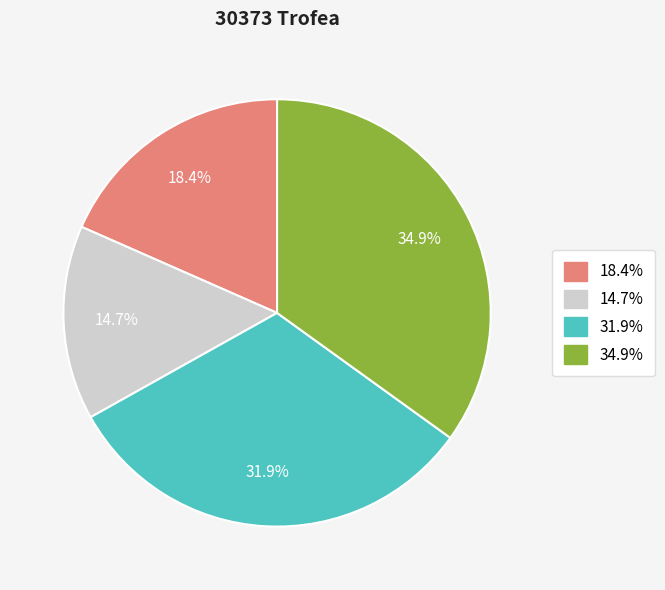

Does any single category account for the majority?

No